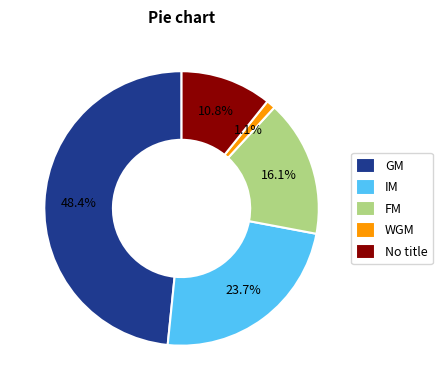

Between IM and WGM, which is larger?

IM